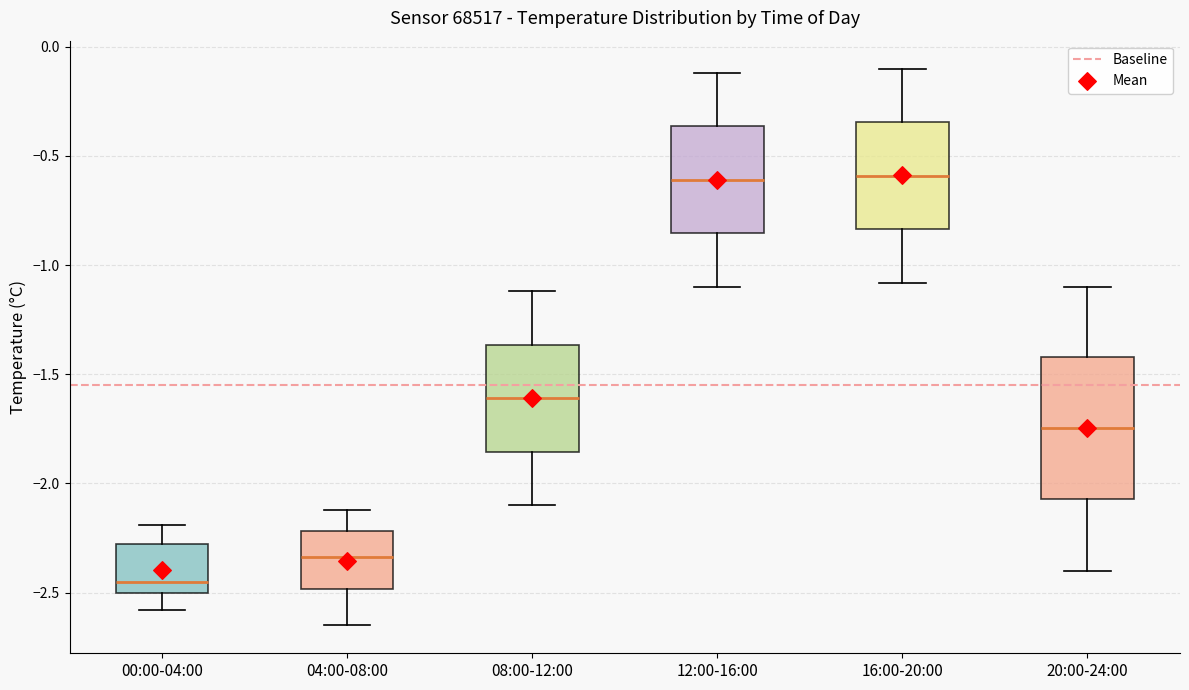

Which box is the tallest, from its lower edge to its upper edge?

20:00-24:00